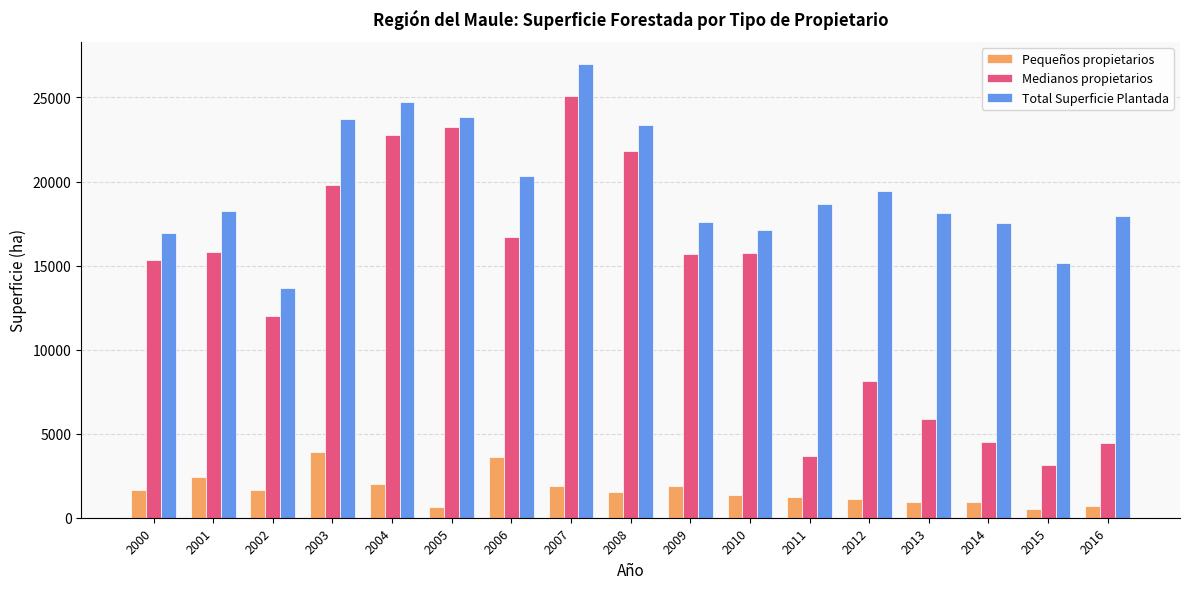

Which series has the widest spread of values?

Medianos propietarios